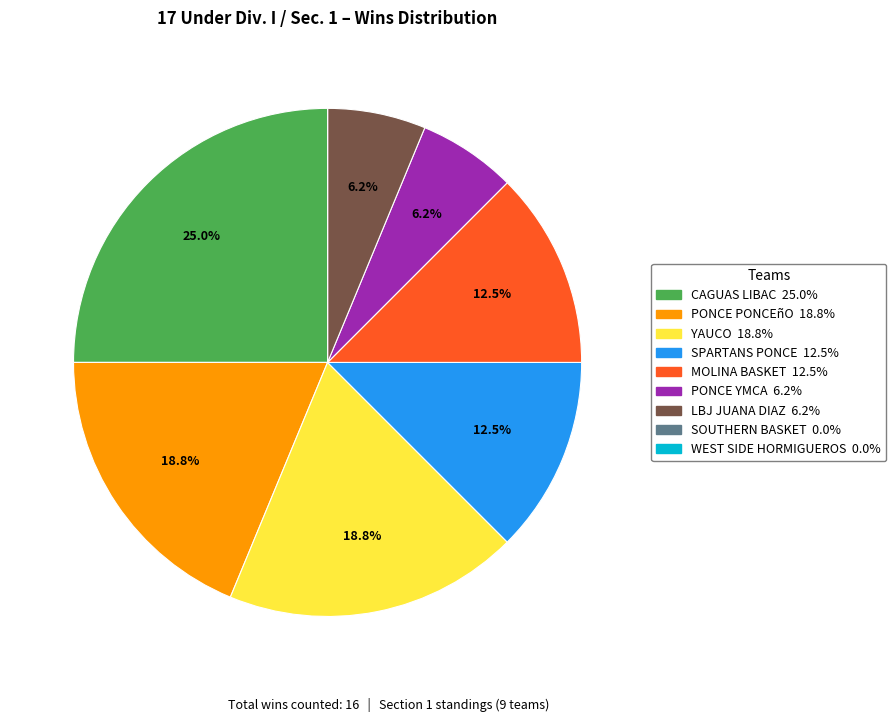

Approximately how many times larger is the value at PONCE PONCEñO compared to MOLINA BASKET?

1.5